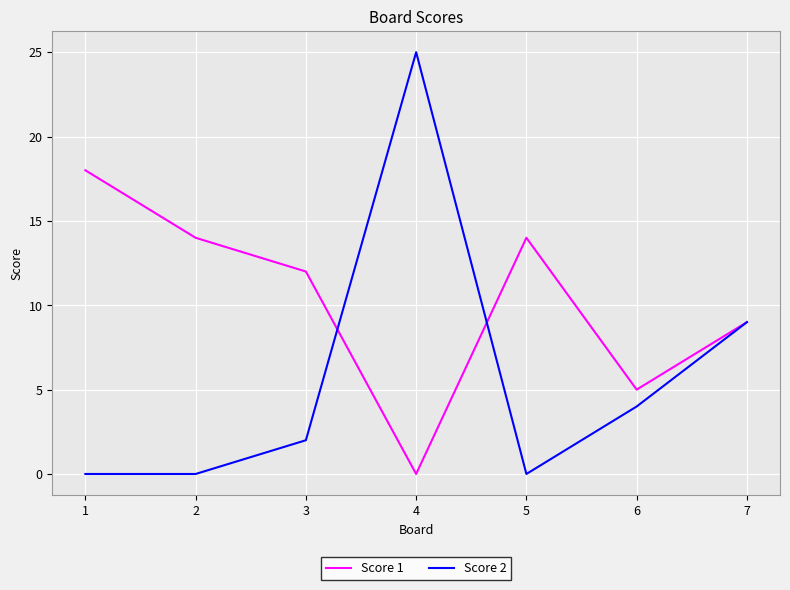

The value of Score 2 at 7 is 12. True or false?

False